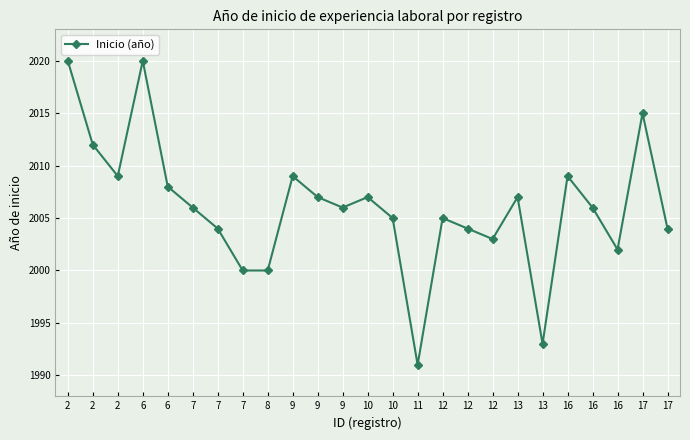

How many lines are shown in the chart?

1